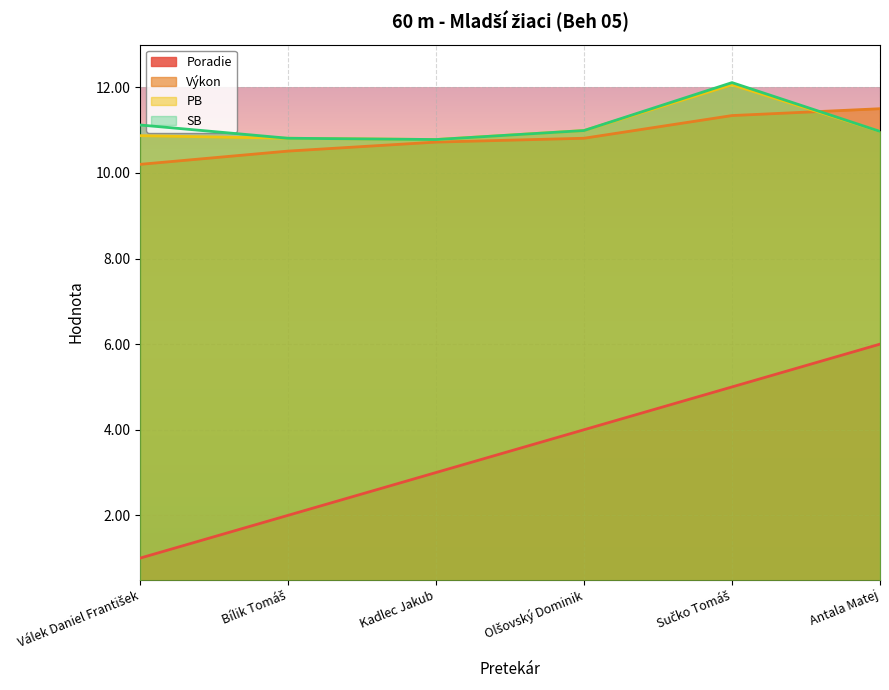

Is the value of Poradie at Sučko Tomáš greater than the value of Výkon at Sučko Tomáš?

No